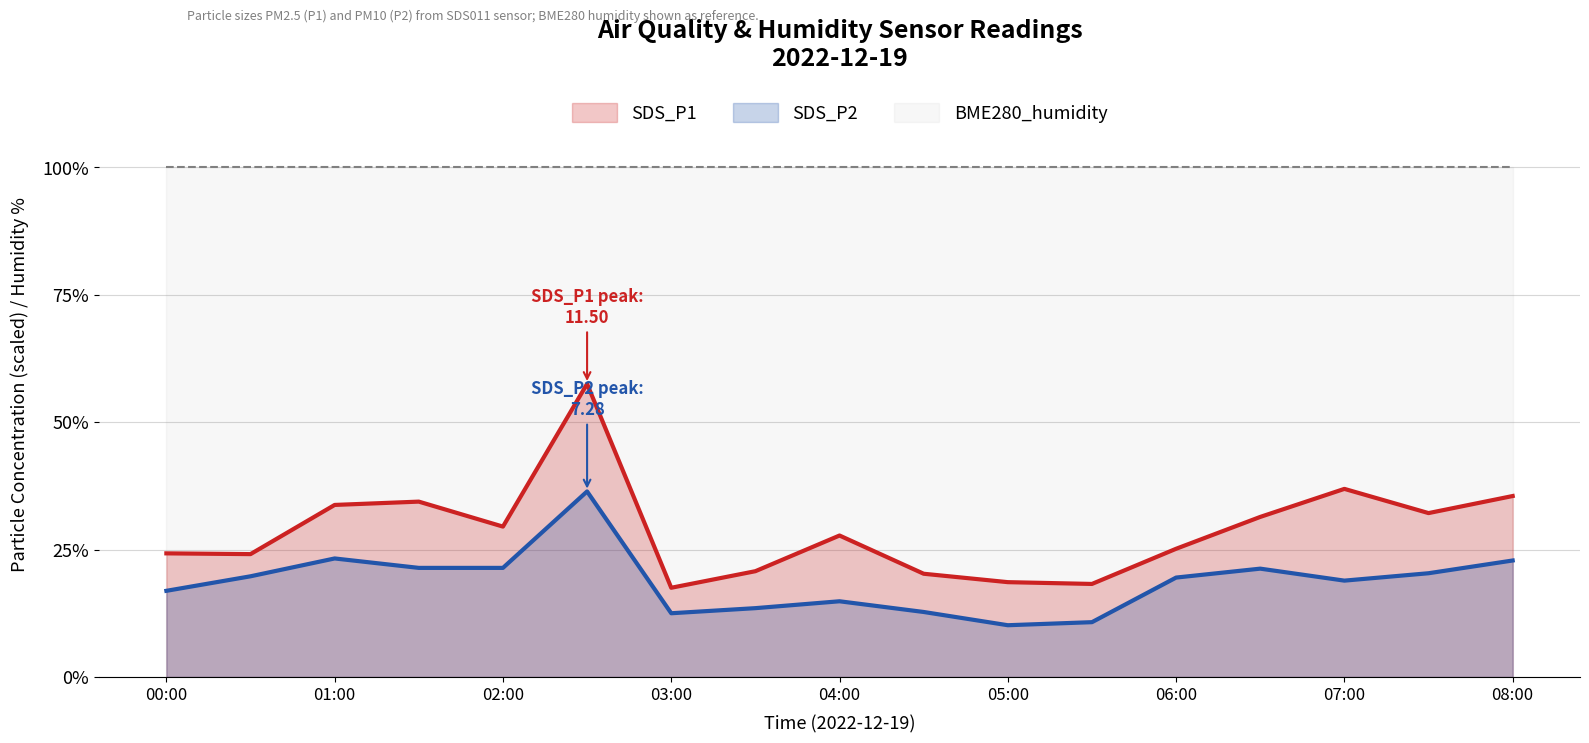

How many values in the SDS_P1 series exceed 27?

9